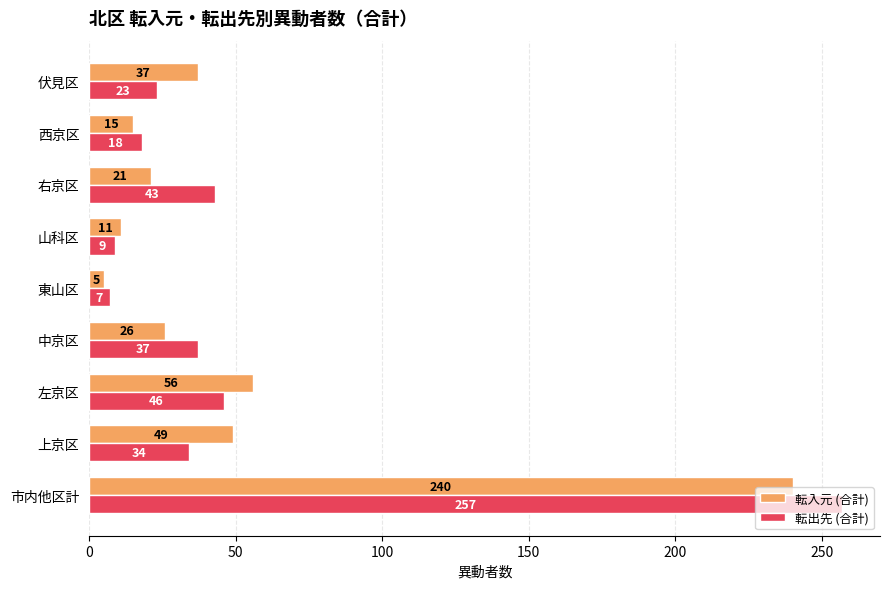

Is it true that 転入元 (合計) equals 56 at 左京区?

True